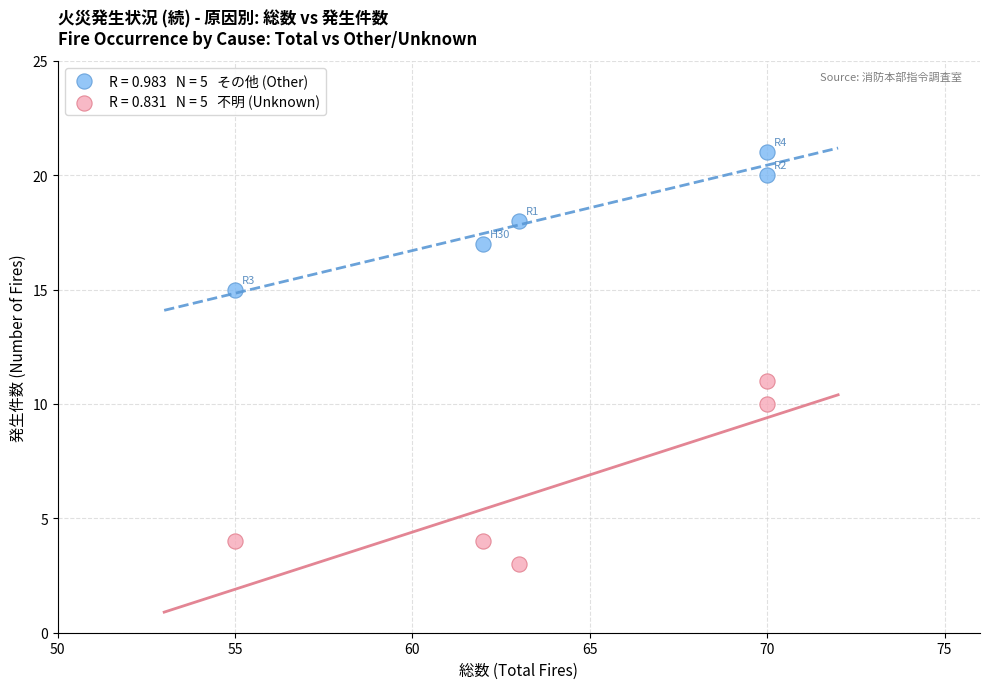

Across all data points, what is the average X value?

64